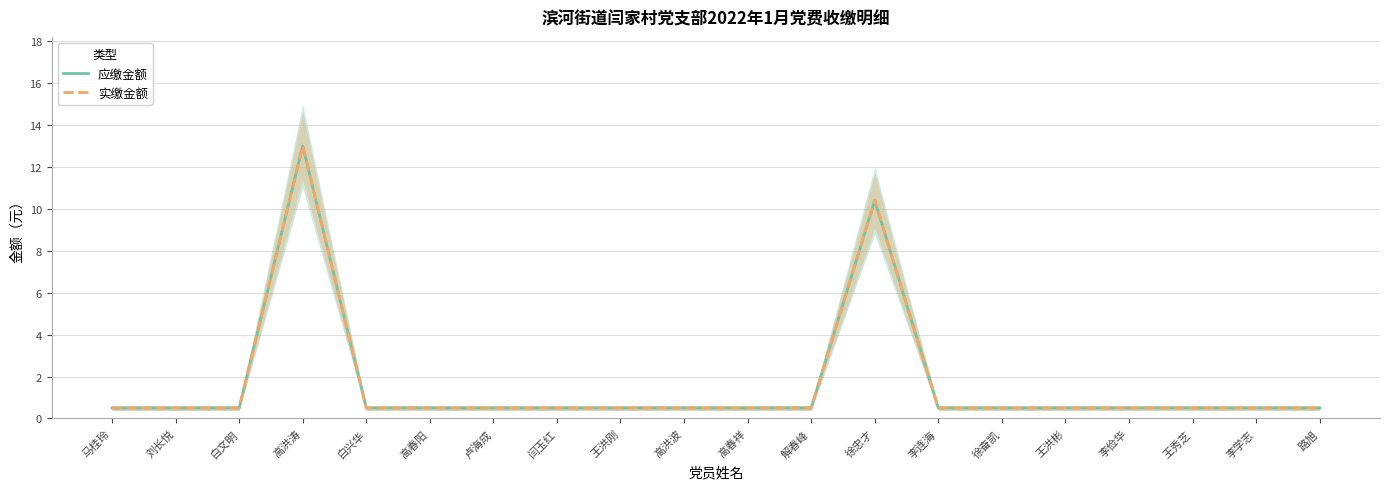

Reading left to right, list all the values displayed in this chart.

应缴金额: 马桂玲=0.5	刘长悦=0.5	白文明=0.5	高洪涛=13.0	白兴华=0.5	高春阳=0.5	卢海成=0.5	闫玉红=0.5	王洪刚=0.5	高洪波=0.5	高春祥=0.5	解春峰=0.5	徐忠才=10.4	李连海=0.5	徐奋凯=0.5	王洪彬=0.5	李俭华=0.5	王秀芝=0.5	李学志=0.5	路旭=0.5
实缴金额: 马桂玲=0.5	刘长悦=0.5	白文明=0.5	高洪涛=13.0	白兴华=0.5	高春阳=0.5	卢海成=0.5	闫玉红=0.5	王洪刚=0.5	高洪波=0.5	高春祥=0.5	解春峰=0.5	徐忠才=10.4	李连海=0.5	徐奋凯=0.5	王洪彬=0.5	李俭华=0.5	王秀芝=0.5	李学志=0.5	路旭=0.5